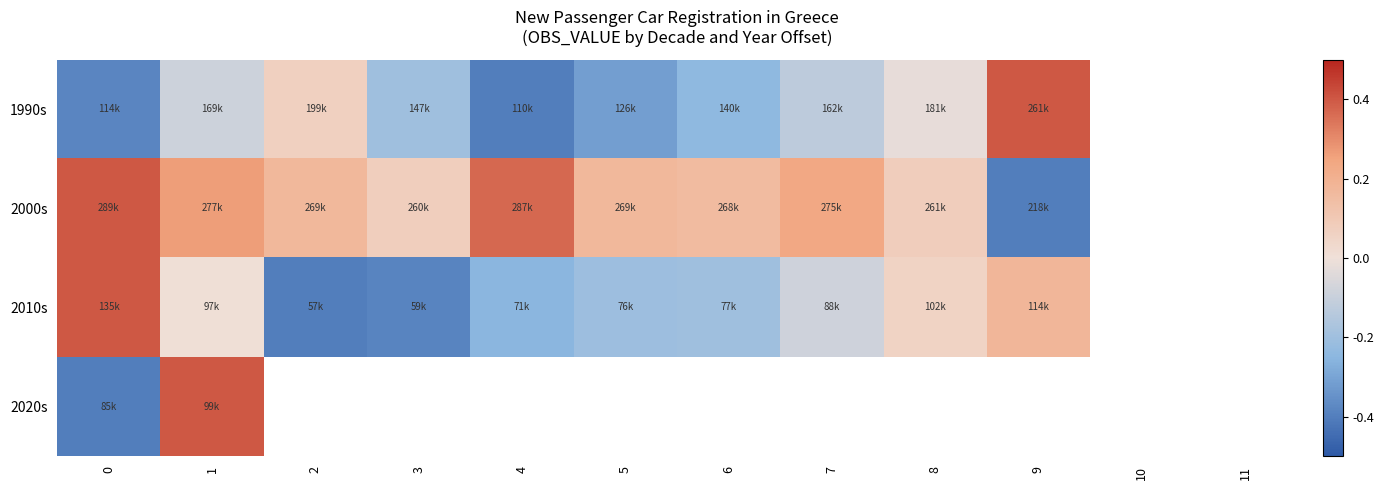

What is the difference between the maximum and minimum values in the 1990s series?

0.8